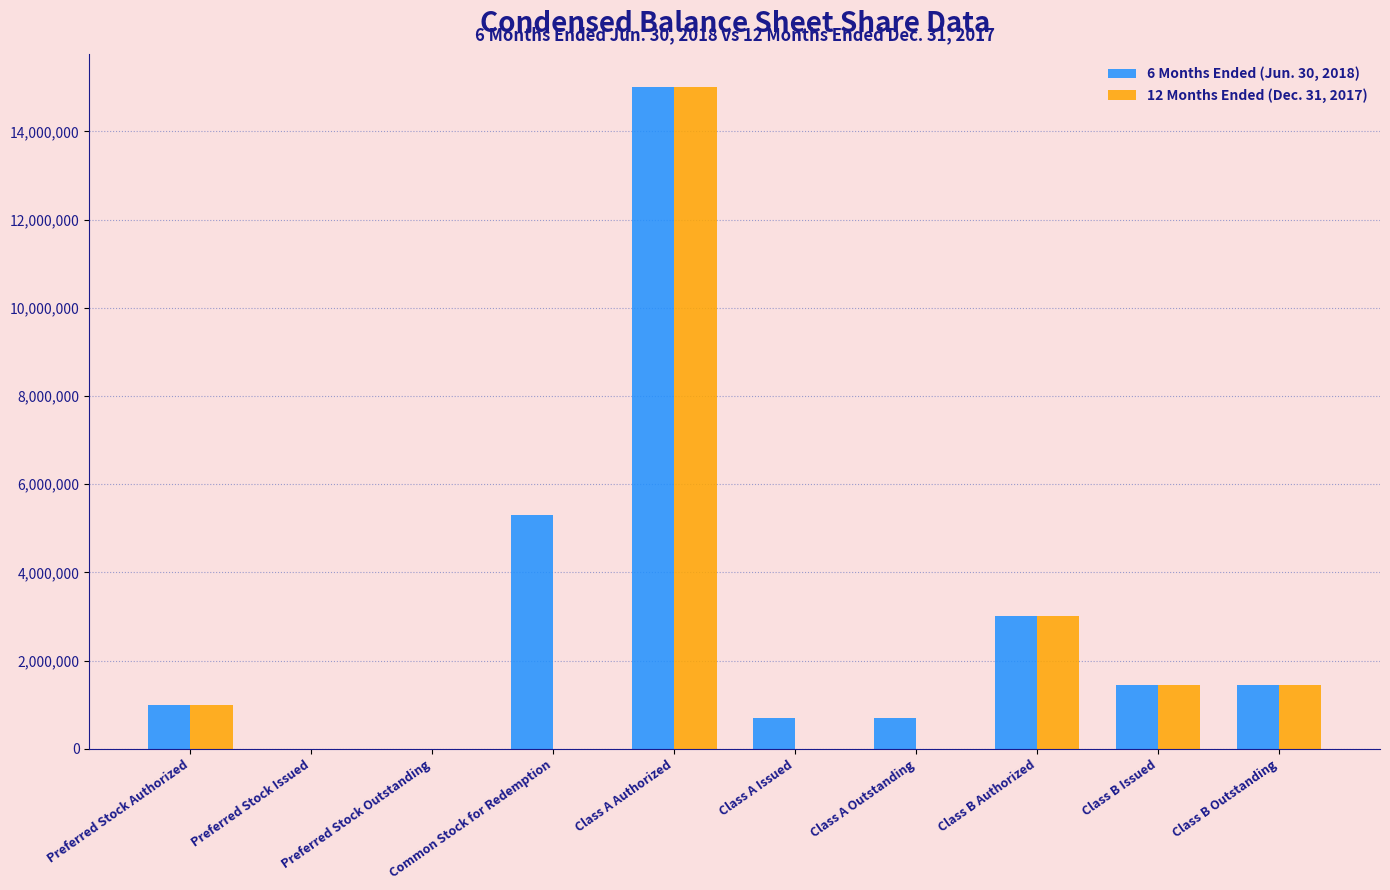

What is the difference between the 6 Months Ended (Jun. 30, 2018) values at Common Stock for Redemption and Class A Outstanding?

4594260